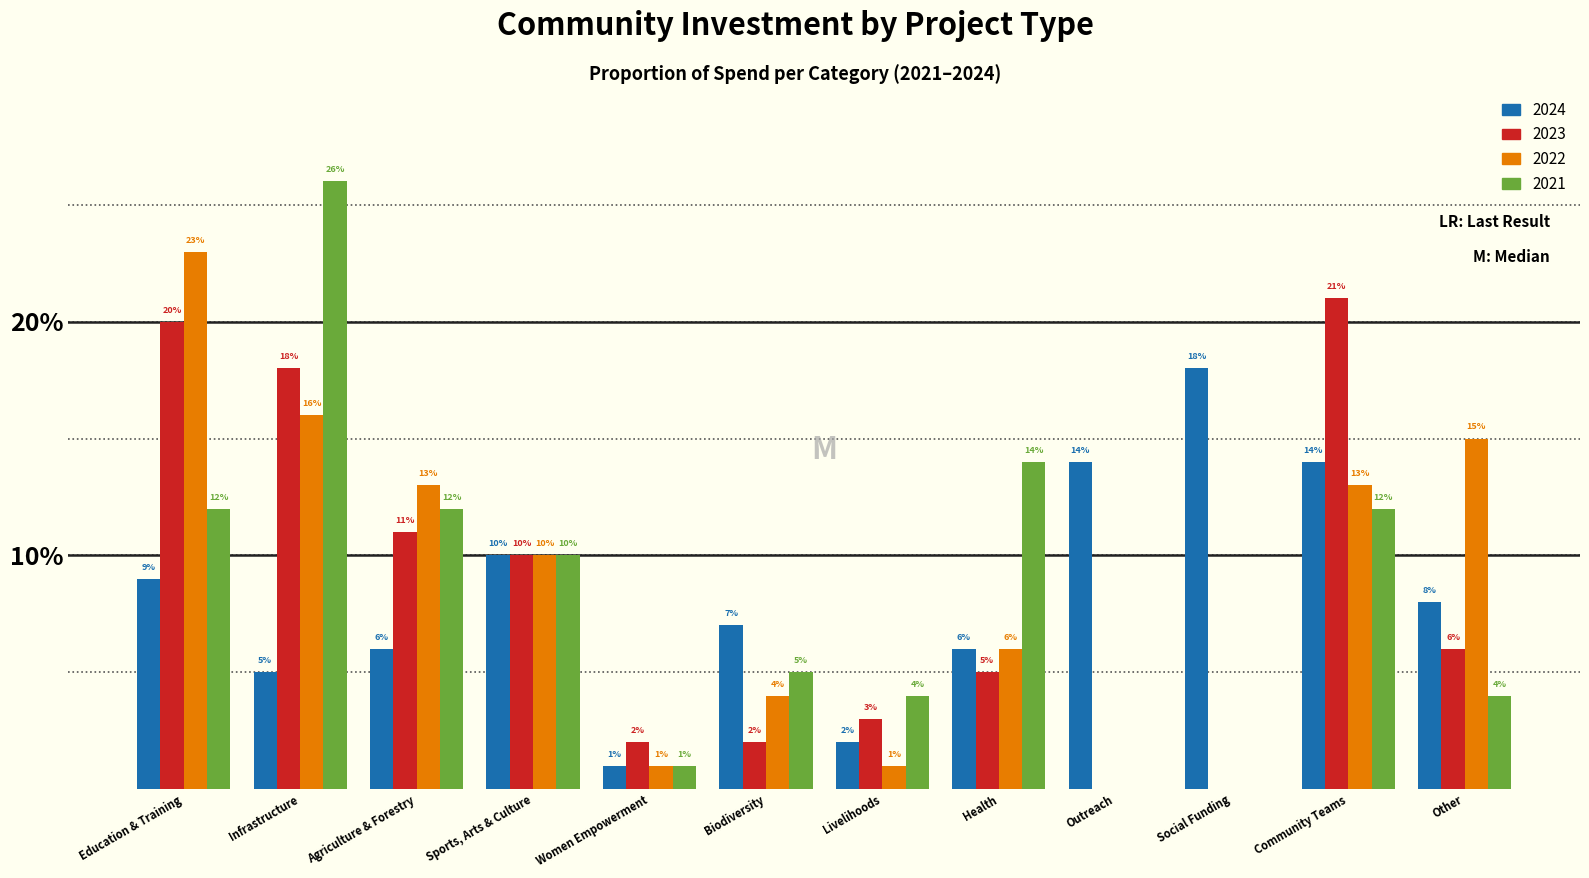

Are the bars horizontal?

No